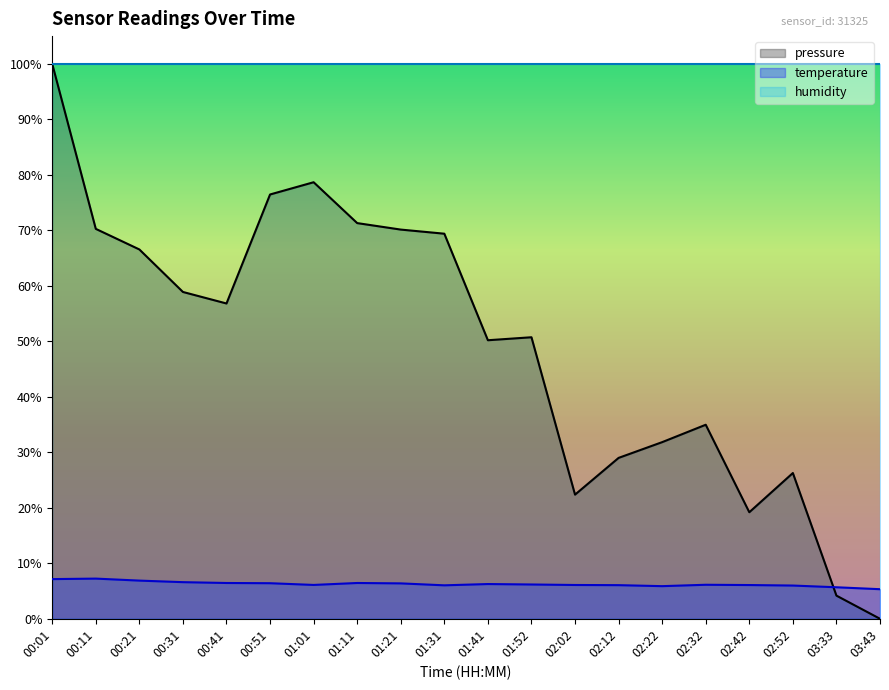

What is the total value across all series at 00:51?

182.9